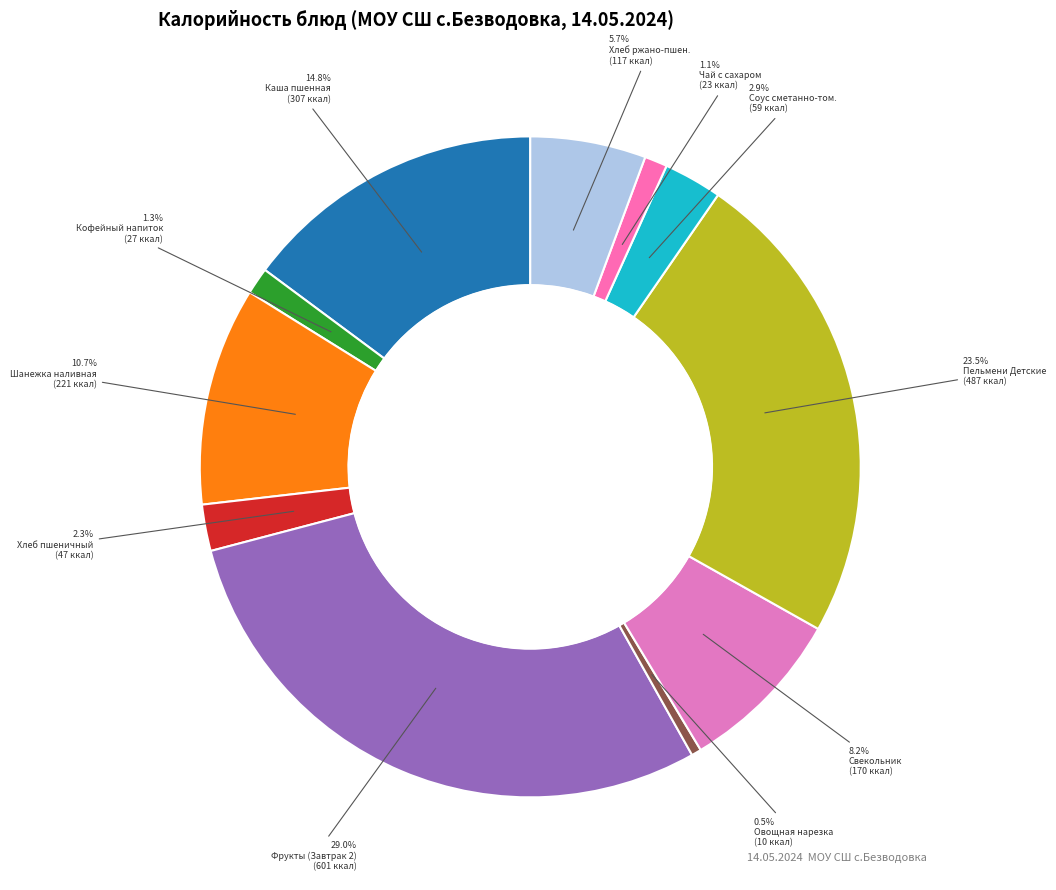

Rank the categories by value from lowest to highest.

Овощная нарезка, Чай с сахаром, Кофейный напиток, Хлеб пшеничный, Соус сметанно томатный, Хлеб ржано-пшеничный, Свекольник, Шанежка наливная, Каша молочная пшенная с маслом сливочным, Пельмени Детские отварные, Завтрак 2 (фрукты)